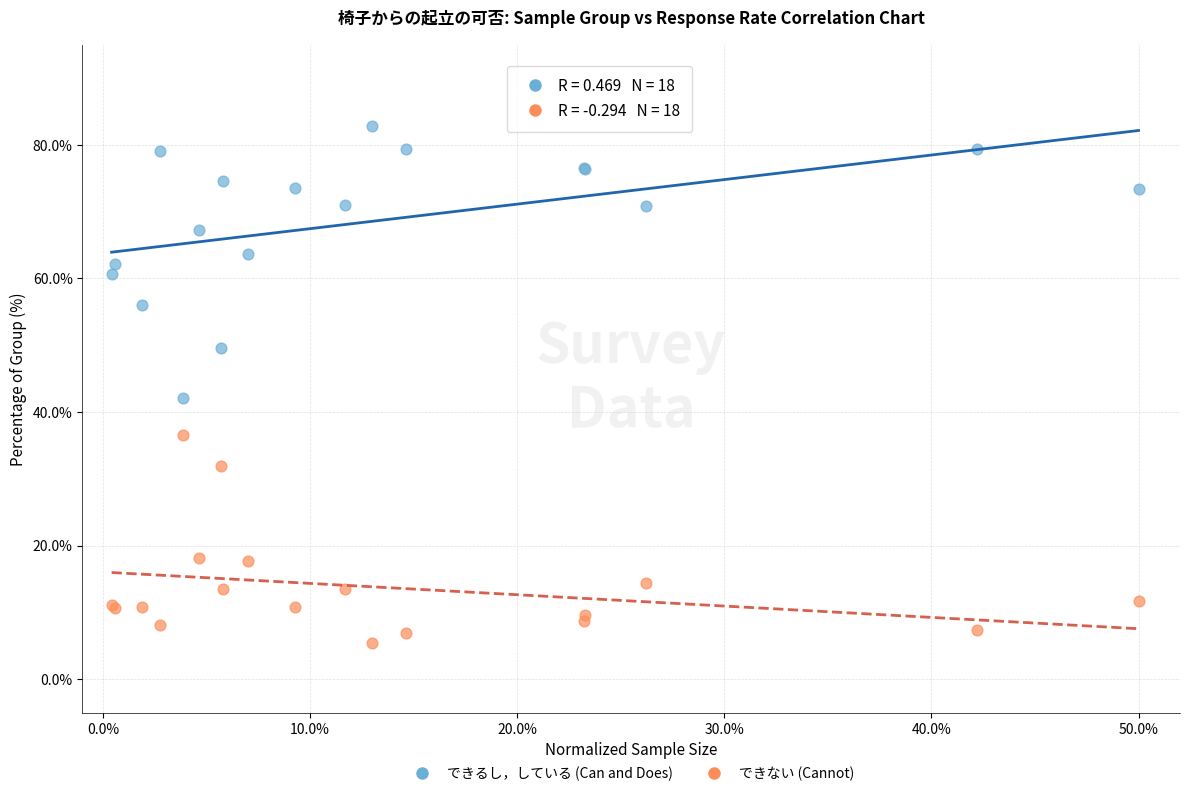

What is the X range (max minus min) for the scatter plot?

49.6